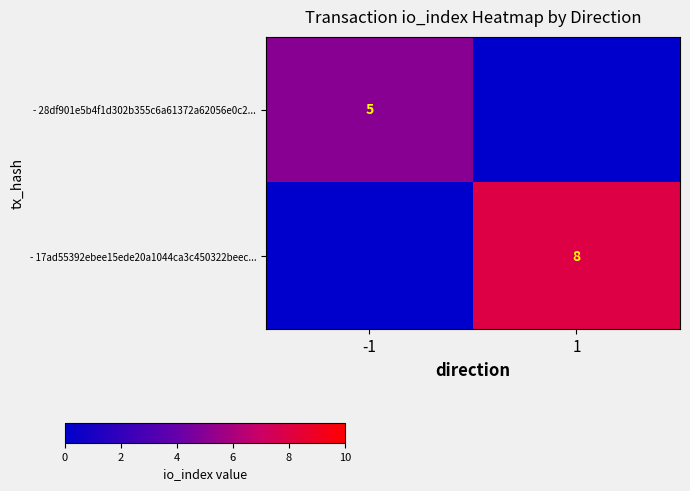

Is it true that - 28df901e5b4f1d302b355c6a61372a62056e0c2... equals 9 at -1?

False